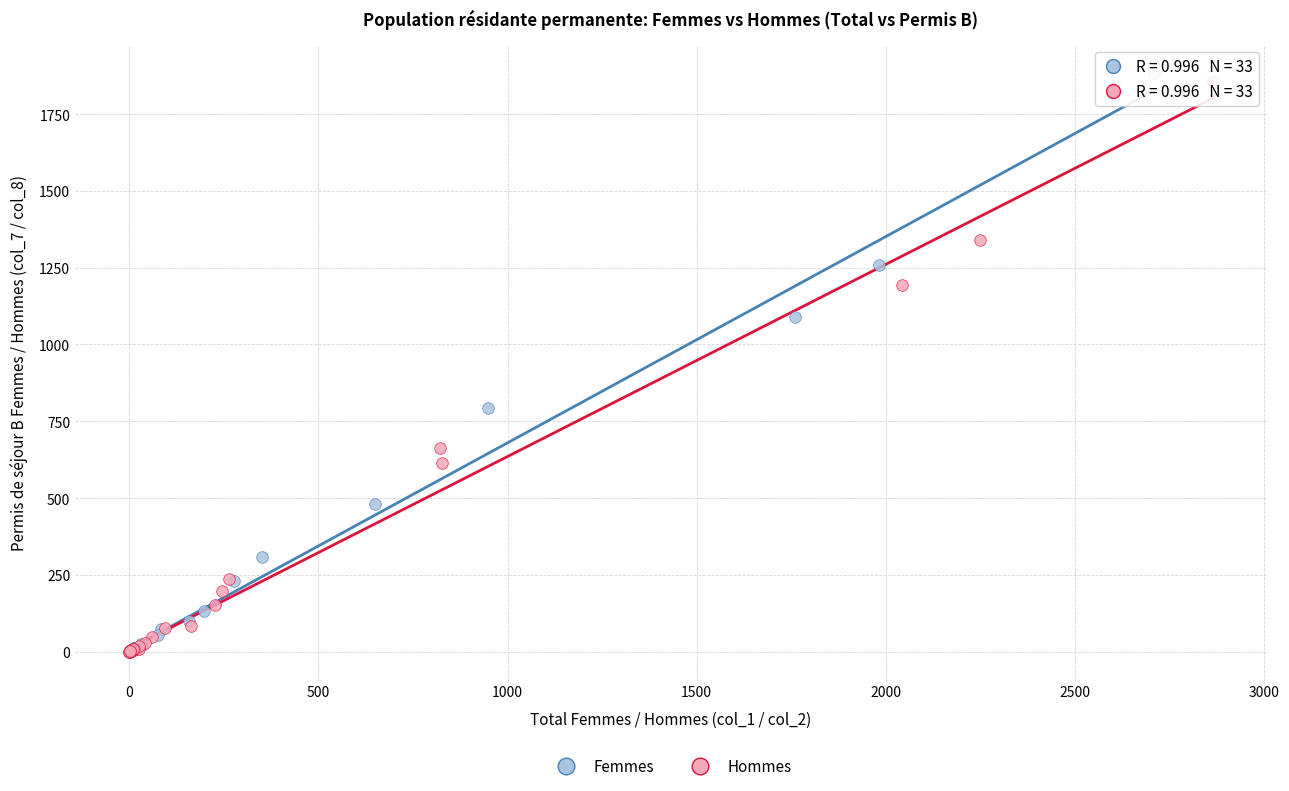

Which series contains the highest Y value?

Femmes